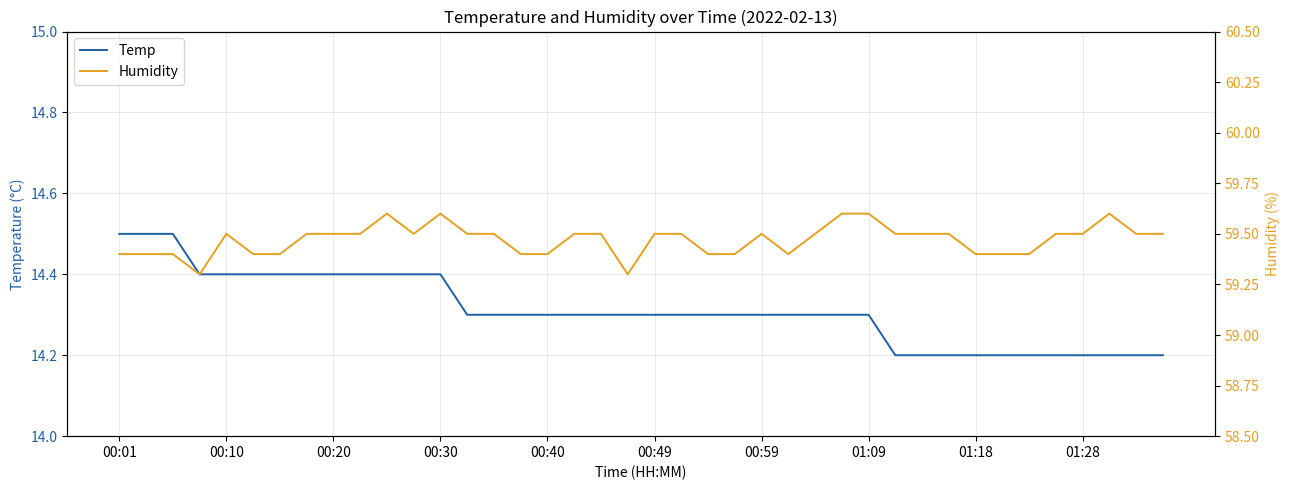

What is the approximate value of Humidity at 23?

59.4